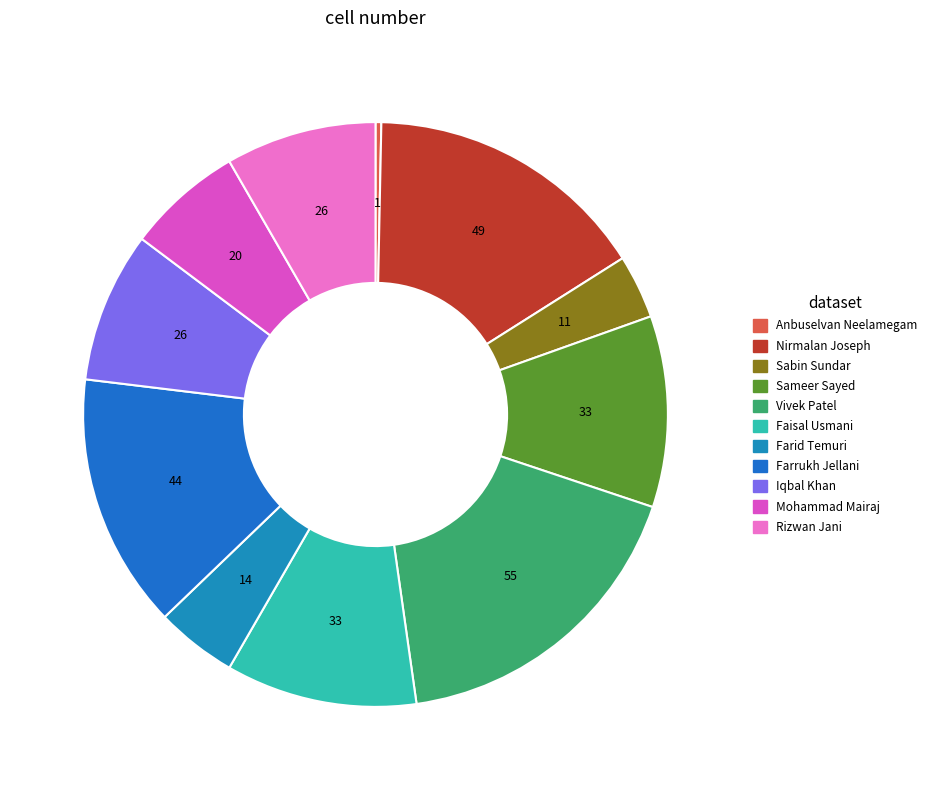

Approximately how many times larger is the value at Rizwan Jani compared to Sameer Sayed?

0.8